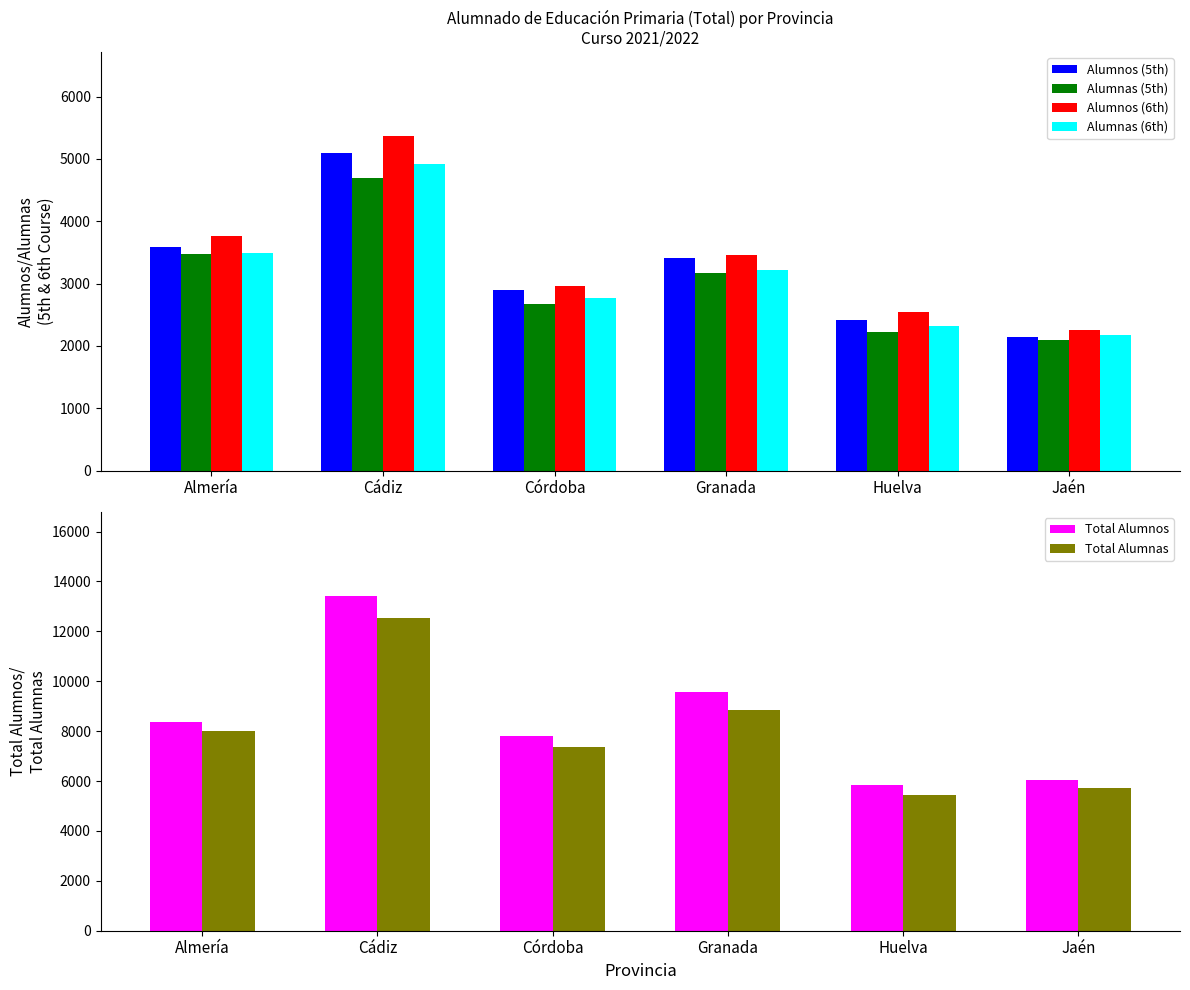

What is the minimum value shown in the chart?

2088